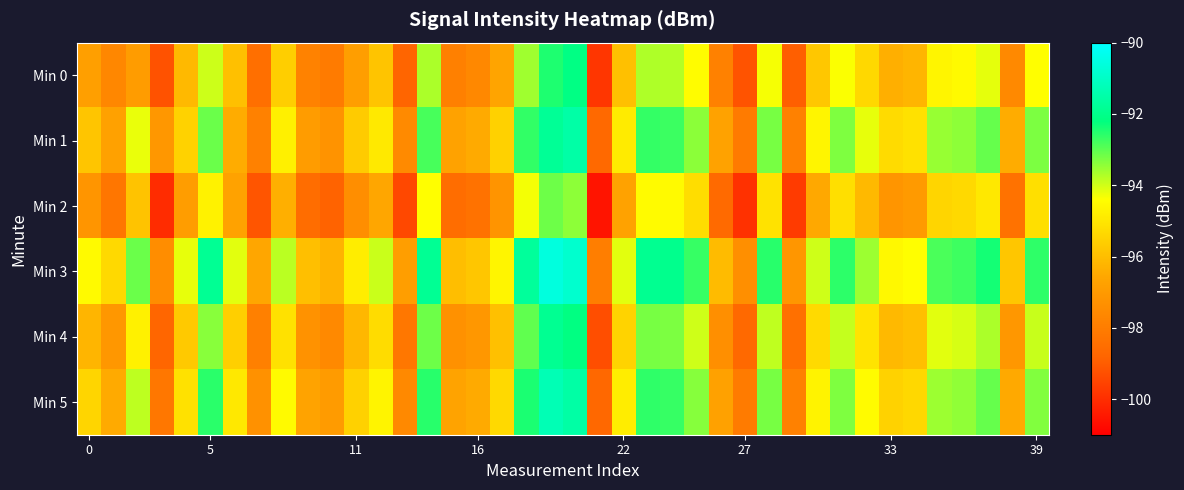

Reading right to left, list all the values displayed in this chart.

Min 0: -94.4	-97.6	-94.2	-94.5	-94.6	-96.2	-96.4	-95.3	-94.4	-95.8	-98.9	-94.3	-99.2	-97.8	-94.5	-93.8	-93.7	-95.9	-99.8	-92.1	-92.5	-93.6	-96.7	-97.6	-97.9	-93.7	-98.8	-95.8	-96.8	-98.1	-97.8	-95.6	-98.5	-95.9	-94.0	-96.1	-99.2	-96.9	-97.6	-96.8
Min 1: -93.3	-96.4	-93.1	-93.4	-93.5	-95.1	-95.3	-94.2	-93.3	-94.6	-97.8	-93.2	-98.0	-96.7	-93.4	-92.7	-92.7	-94.9	-98.7	-91.5	-91.8	-92.6	-95.5	-96.5	-96.7	-92.8	-97.5	-94.9	-95.7	-97.2	-96.9	-94.8	-97.8	-96.4	-93.1	-95.5	-97.1	-94.2	-96.7	-95.8
Min 2: -95.2	-98.4	-95.0	-95.3	-95.4	-97.0	-97.1	-96.1	-95.2	-96.5	-99.7	-95.1	-99.9	-98.6	-95.2	-94.5	-94.5	-96.7	-100.5	-93.4	-93.1	-94.3	-97.2	-98.3	-98.5	-94.4	-99.4	-96.6	-97.4	-98.8	-98.5	-96.4	-99.2	-96.7	-94.7	-96.9	-100.0	-95.9	-98.2	-97.1
Min 3: -92.6	-95.8	-92.4	-92.7	-92.8	-94.4	-94.6	-93.5	-92.6	-94.0	-97.1	-92.5	-97.3	-96.1	-92.7	-92.0	-91.9	-94.2	-98.0	-90.8	-90.6	-91.7	-94.6	-95.8	-96.0	-91.8	-96.9	-94.0	-94.8	-96.3	-96.0	-93.8	-96.6	-94.2	-91.8	-94.2	-97.5	-93.1	-95.3	-94.5
Min 4: -93.9	-97.1	-93.7	-94.0	-94.2	-96.0	-96.1	-95.1	-93.9	-95.3	-98.4	-93.8	-98.7	-97.4	-94.0	-93.3	-93.2	-95.5	-99.3	-92.2	-91.9	-93.0	-95.9	-97.1	-97.3	-93.2	-98.2	-95.3	-96.2	-97.6	-97.3	-95.1	-97.9	-95.6	-93.4	-95.7	-98.8	-94.7	-97.1	-96.2
Min 5: -93.3	-96.5	-93.1	-93.4	-93.5	-95.3	-95.5	-94.5	-93.3	-94.7	-97.8	-93.2	-98.0	-96.8	-93.4	-92.7	-92.6	-94.8	-98.7	-91.5	-91.3	-92.4	-95.3	-96.5	-96.7	-92.5	-97.6	-94.7	-95.5	-97.0	-96.7	-94.5	-97.3	-95.0	-92.6	-95.1	-98.2	-93.8	-96.5	-95.4